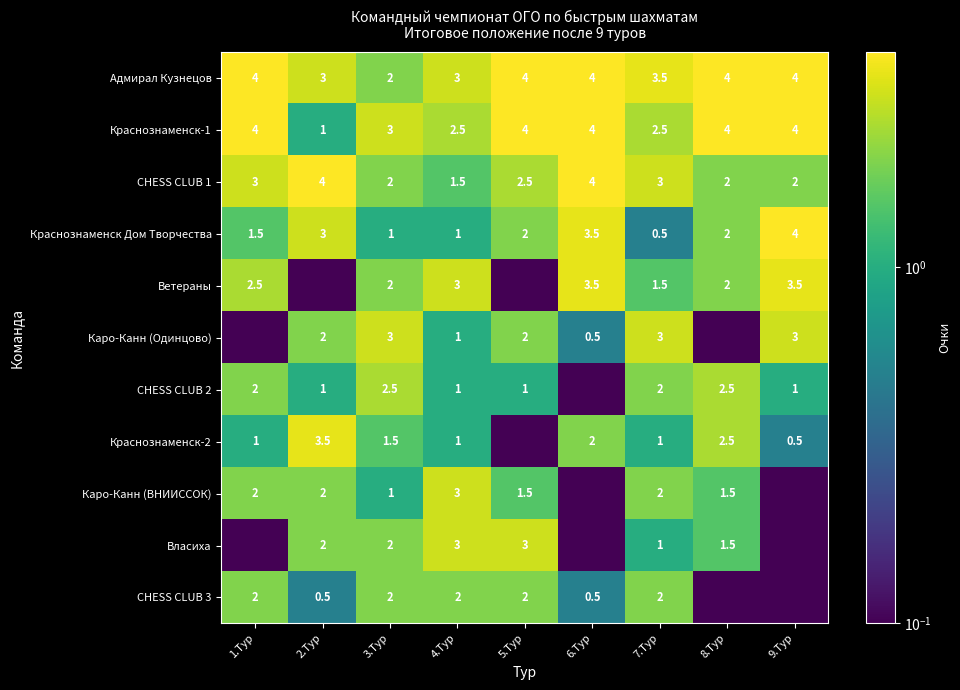

At which label is Каро-Канн (ВНИИССОК) closest to 1?

3.Тур